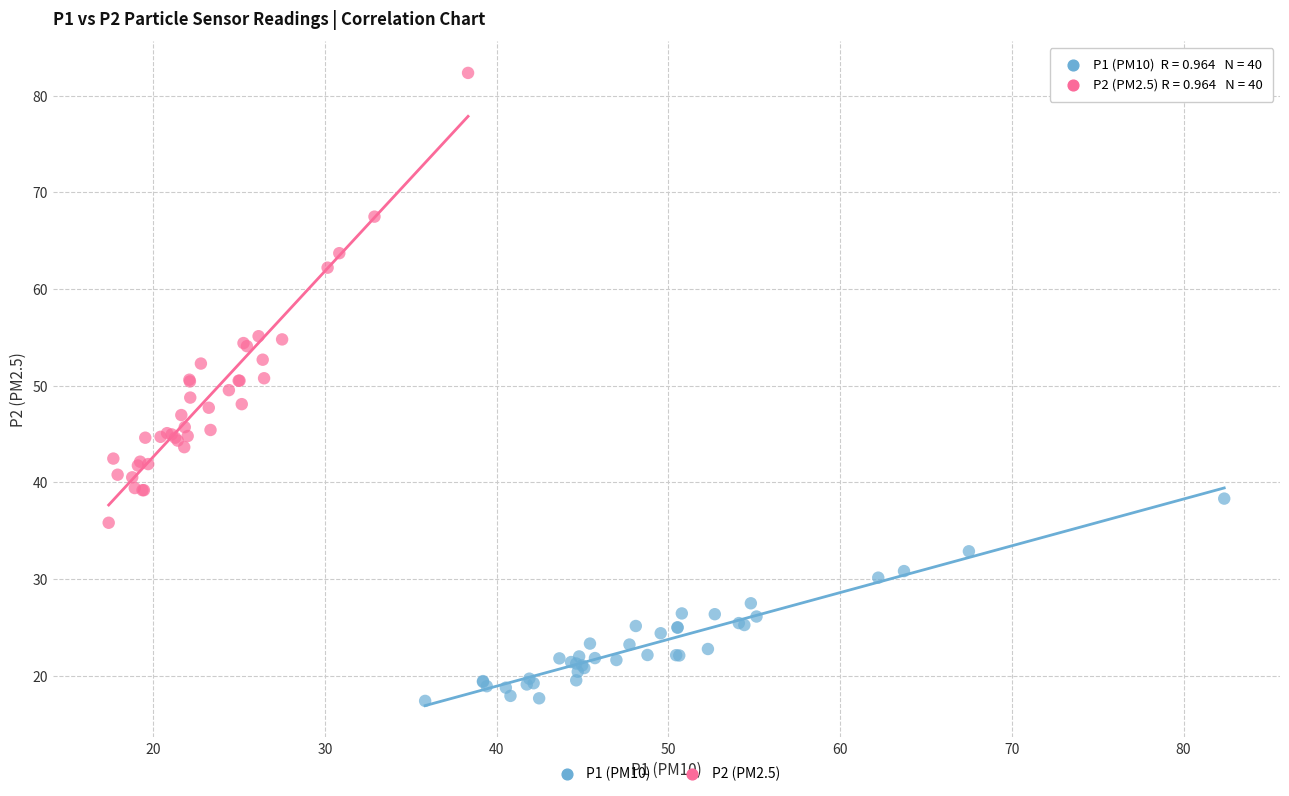

Which series contains the lowest Y value?

P1 (PM10)